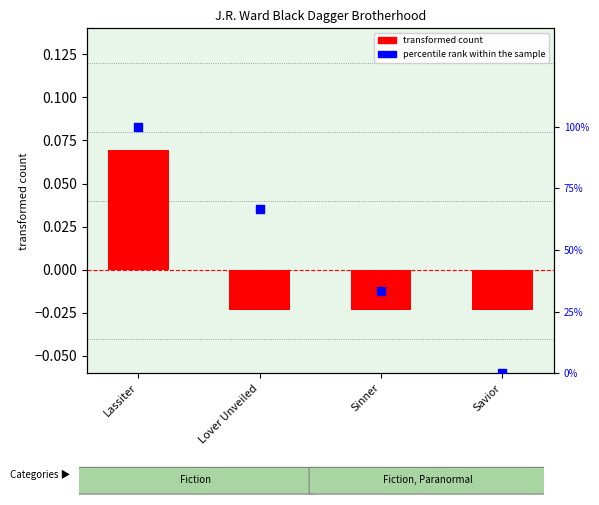

Which series has the largest Y range (max minus min)?

percentile rank within the sample